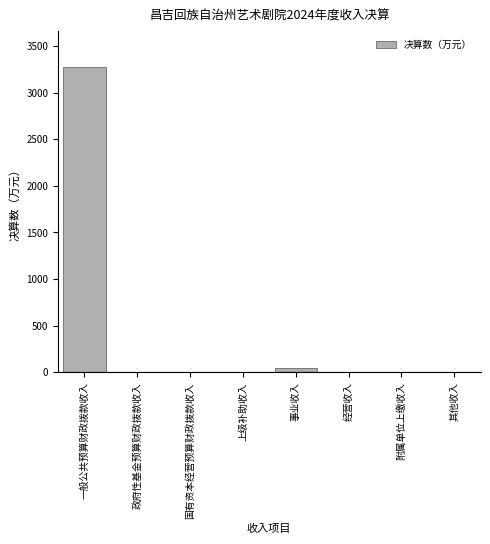

The chart shows a value of 1668.2 at 附属单位上缴收入. True or false?

False